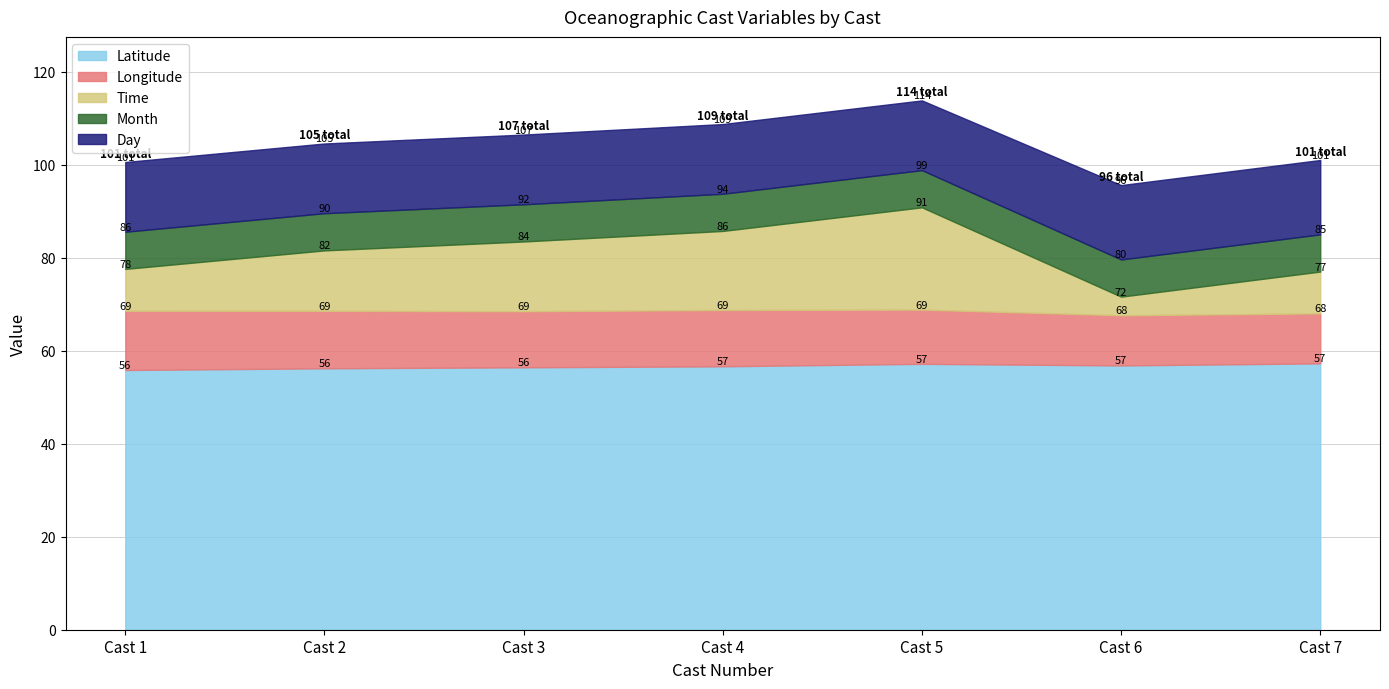

At which category does the chart reach its peak across all series?

Cast 7